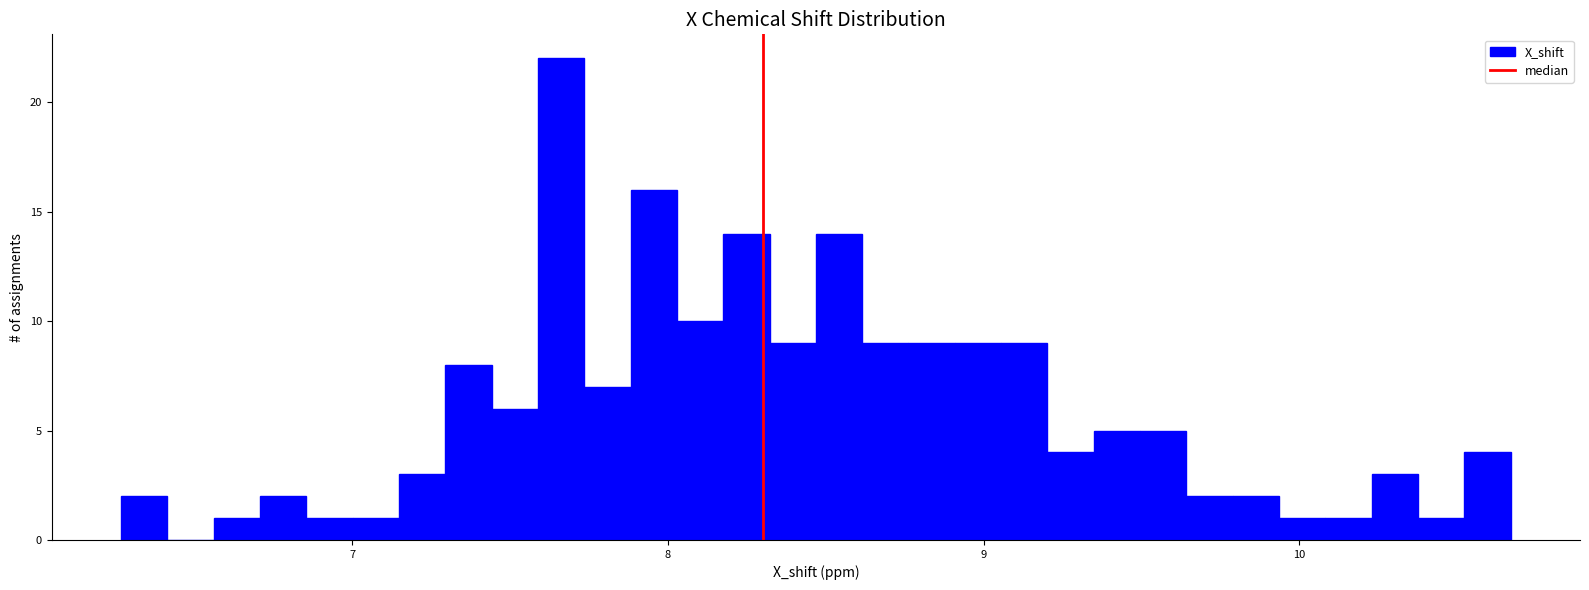

Around what value on the x-axis is the tallest bar? Give the approximate position of its centre, as read against the axis.

7.7